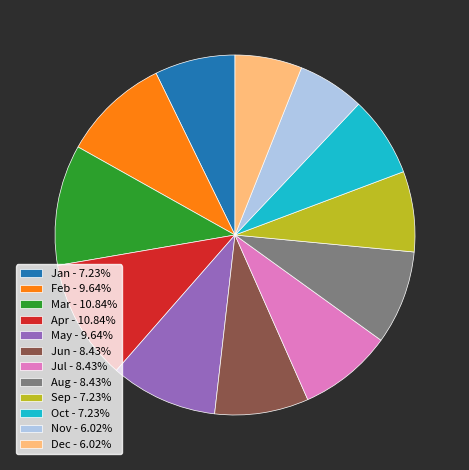

What is the ratio of the value at Feb to the value at Jan?

1.3